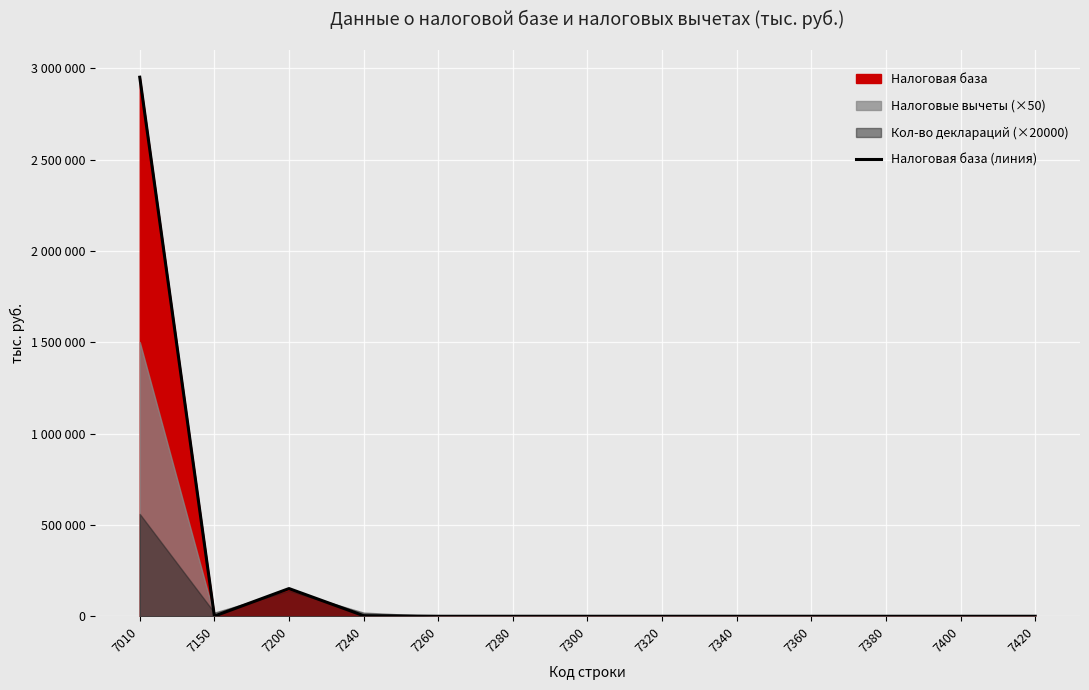

Between 7280 and 7360, which is larger?

7280